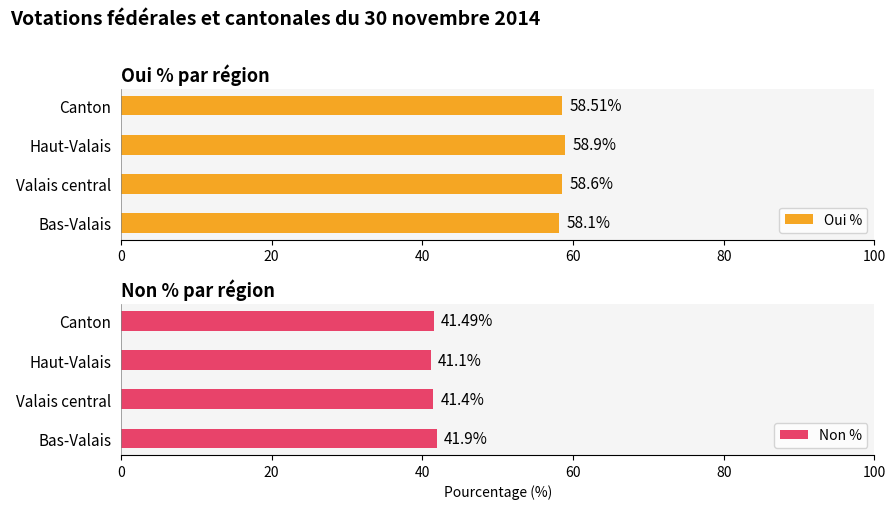

How many data points does each series have?

4